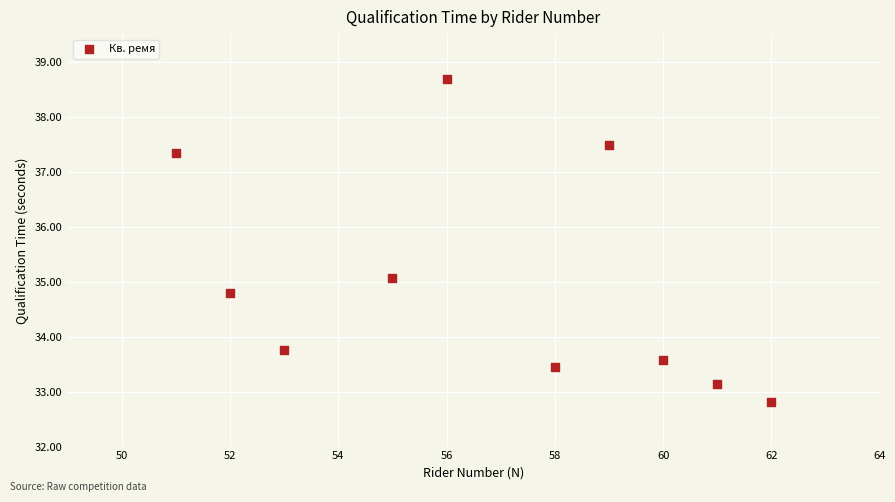

What is the average X value?

56.7